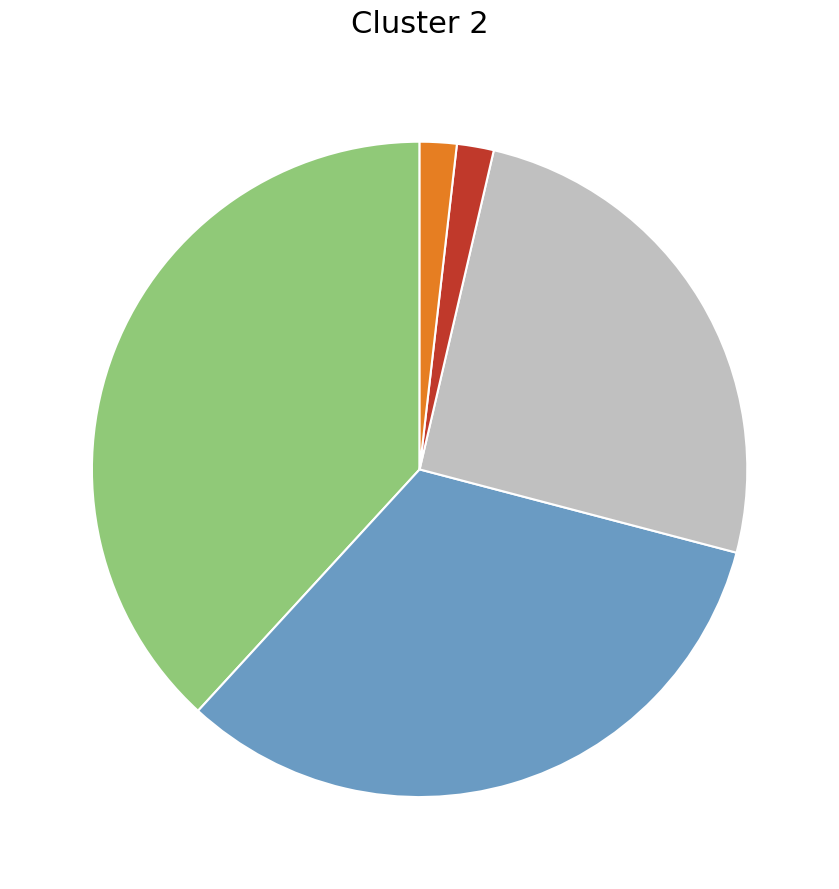

Does any single category account for the majority?

No